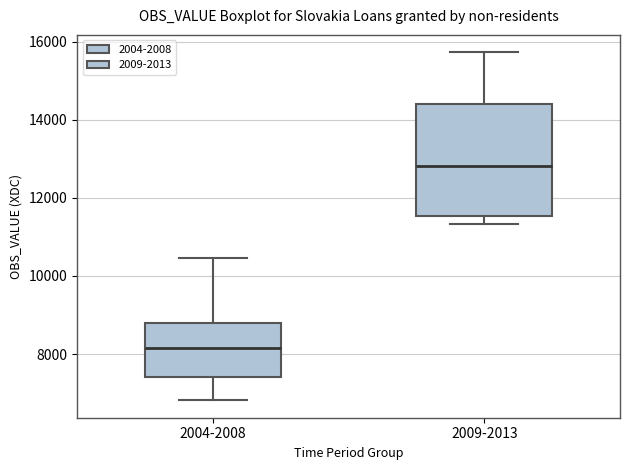

Reading left to right, read every box against the y-axis: the position of its median line, the range the box covers, and the ends of its whiskers. The values are not printed on the chart, so give them approximately, as read against the axis.

2004-2008: median 8200, box 7400 to 8800, whiskers 6800 to 10400
2009-2013: median 12800, box 11600 to 14400, whiskers 11400 to 15800